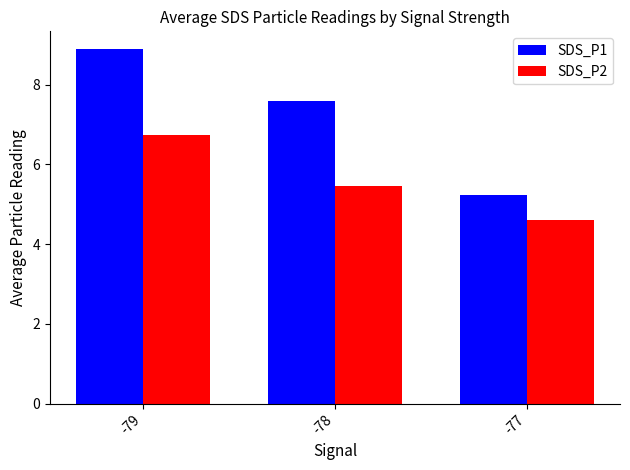

Reading right to left, transcribe all the data shown in this chart.

SDS_P1: 5.2	7.6	8.9
SDS_P2: 4.6	5.5	6.7